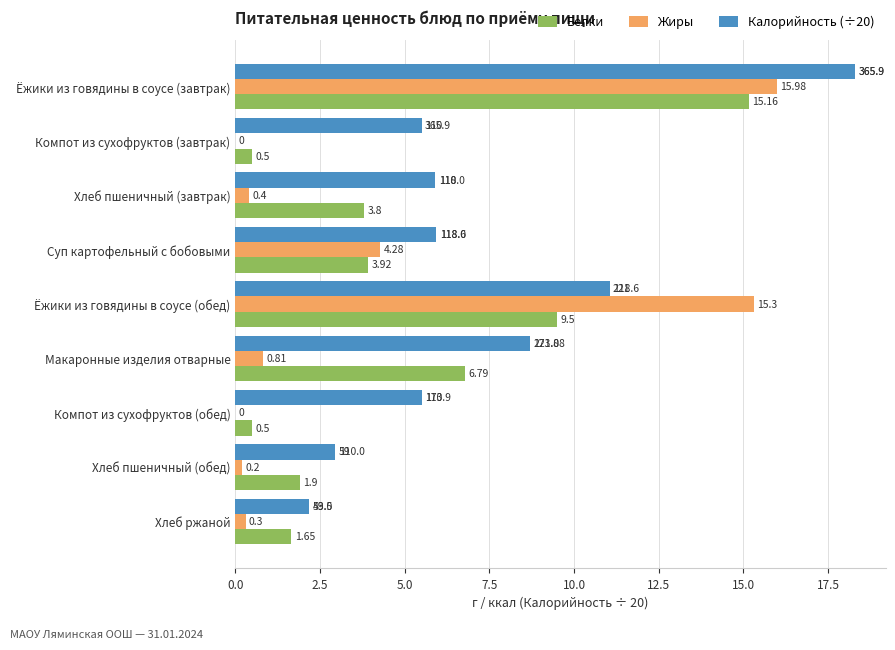

What is the sum of all Белки values?

43.7